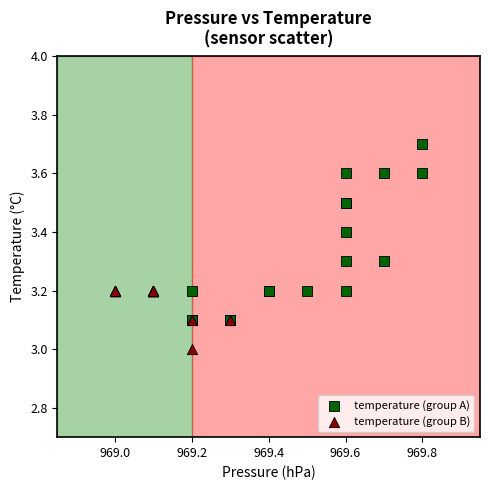

Which series has the widest spread of Y values?

temperature (group A)